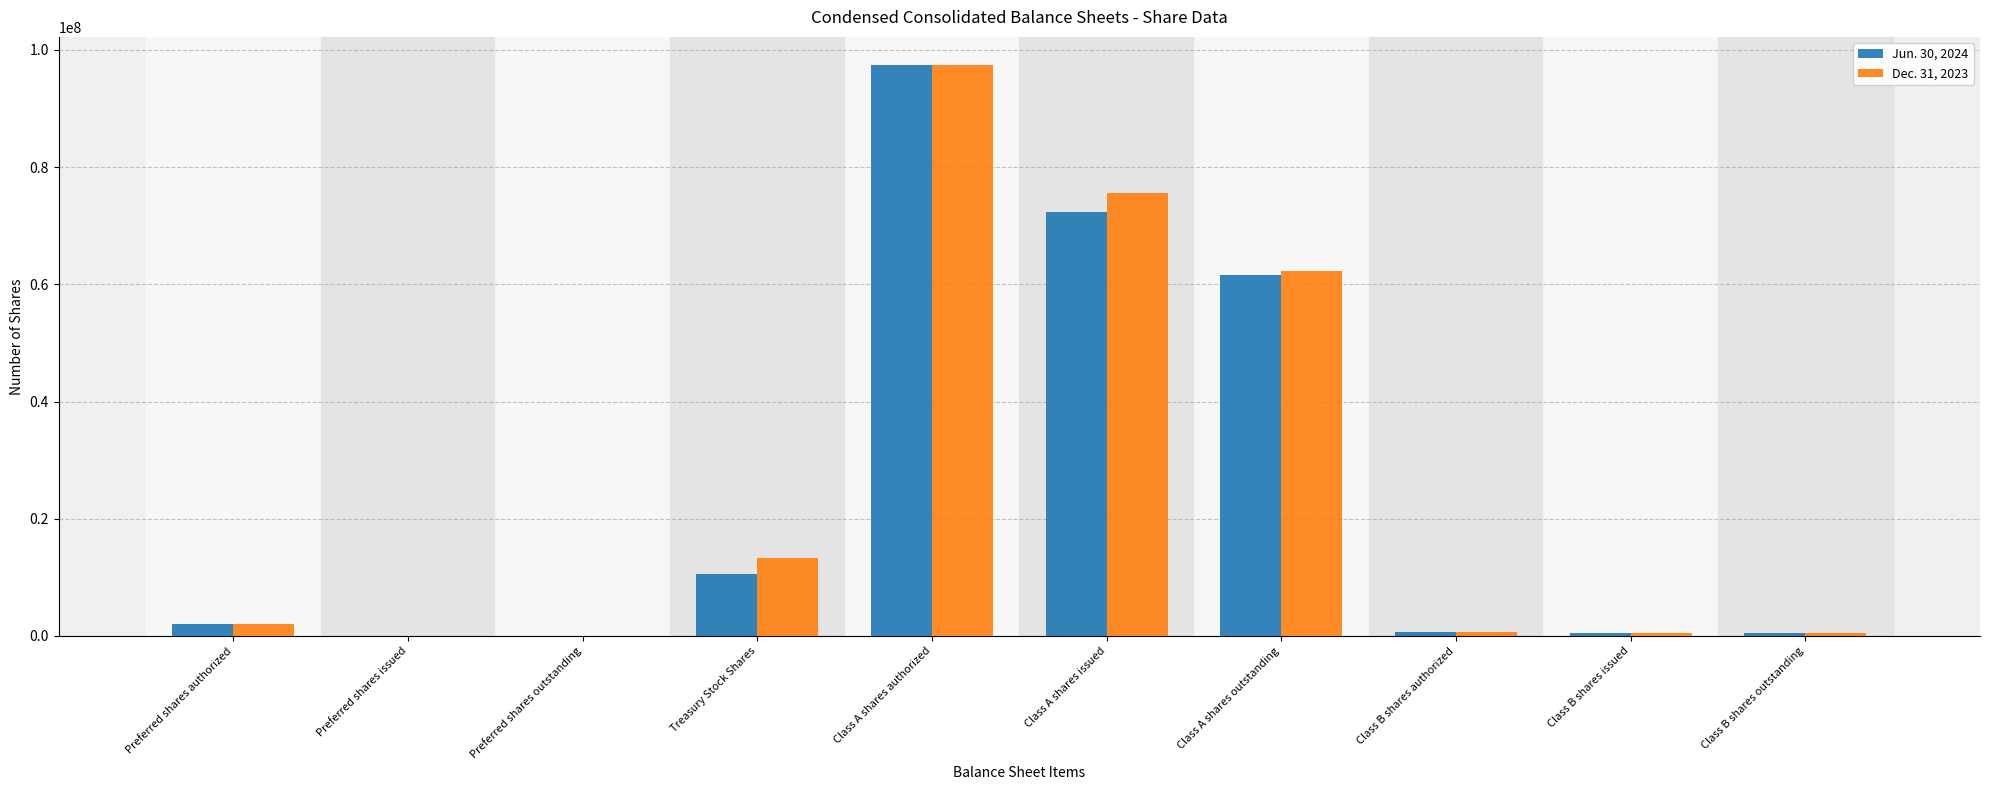

Which category has the highest value in the Dec. 31, 2023 series?

Class A shares authorized